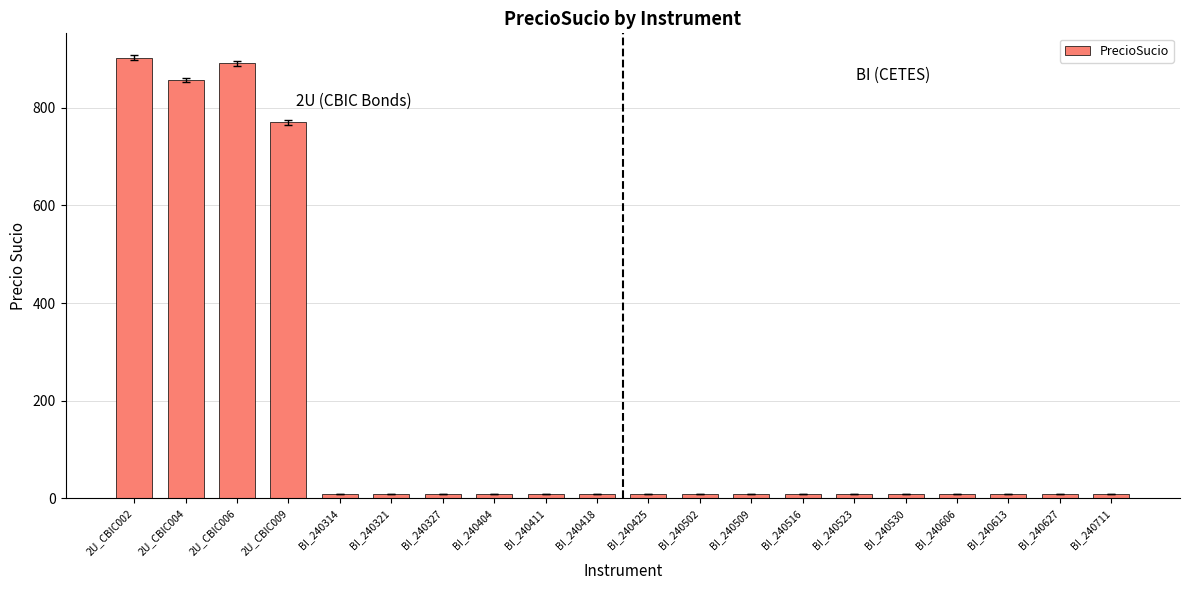

What is the difference between the maximum and minimum values?

892.5